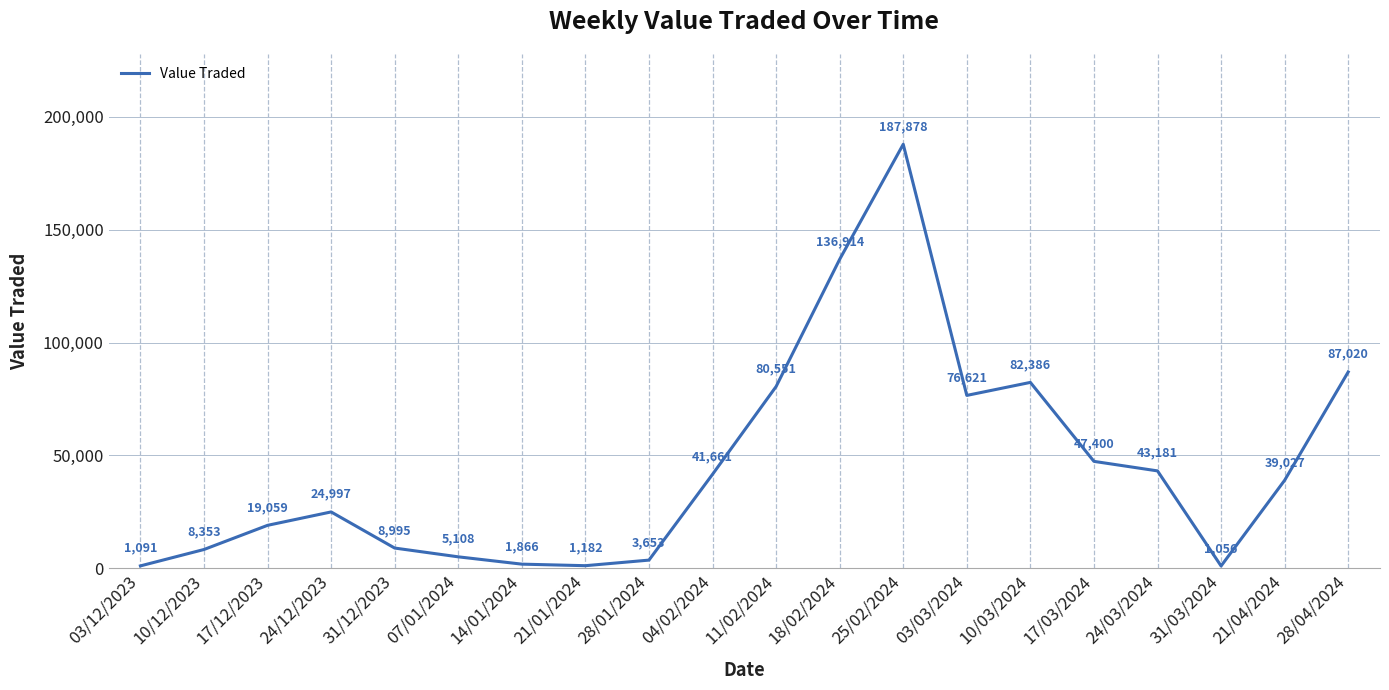

What value does the data have at 18/02/2024, to the nearest 50?

136900